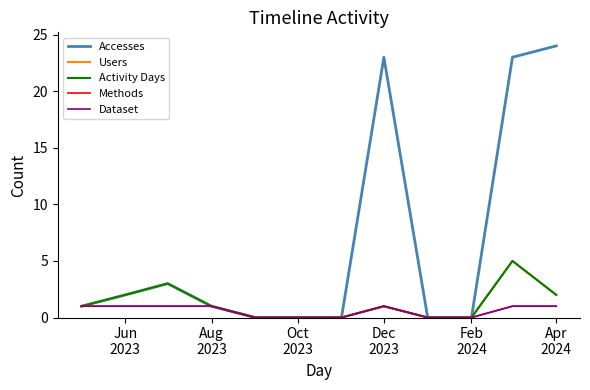

At which label does Methods reach its minimum?

Feb
2024